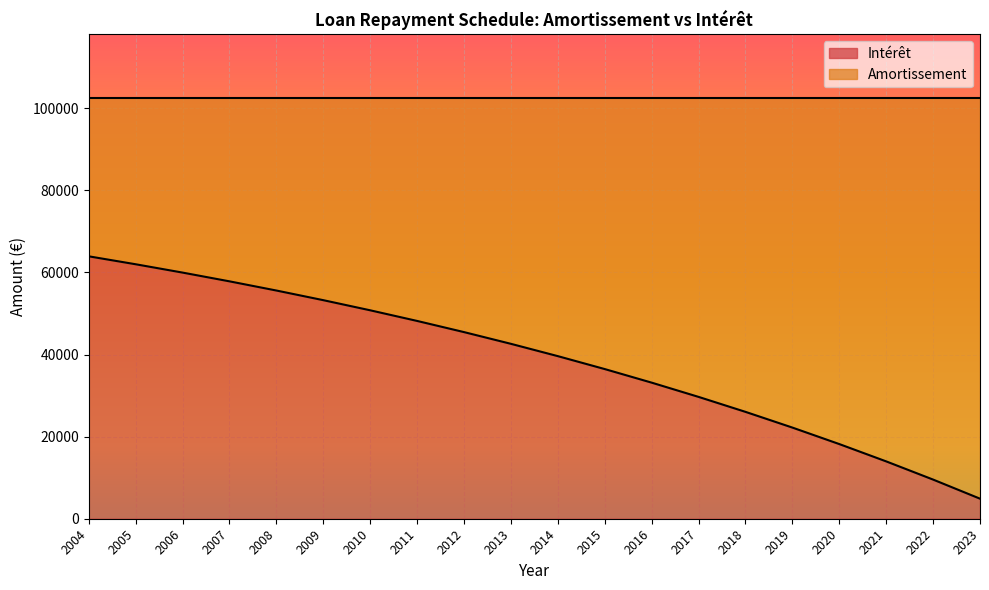

What is the approximate value at 2018?

26030.9